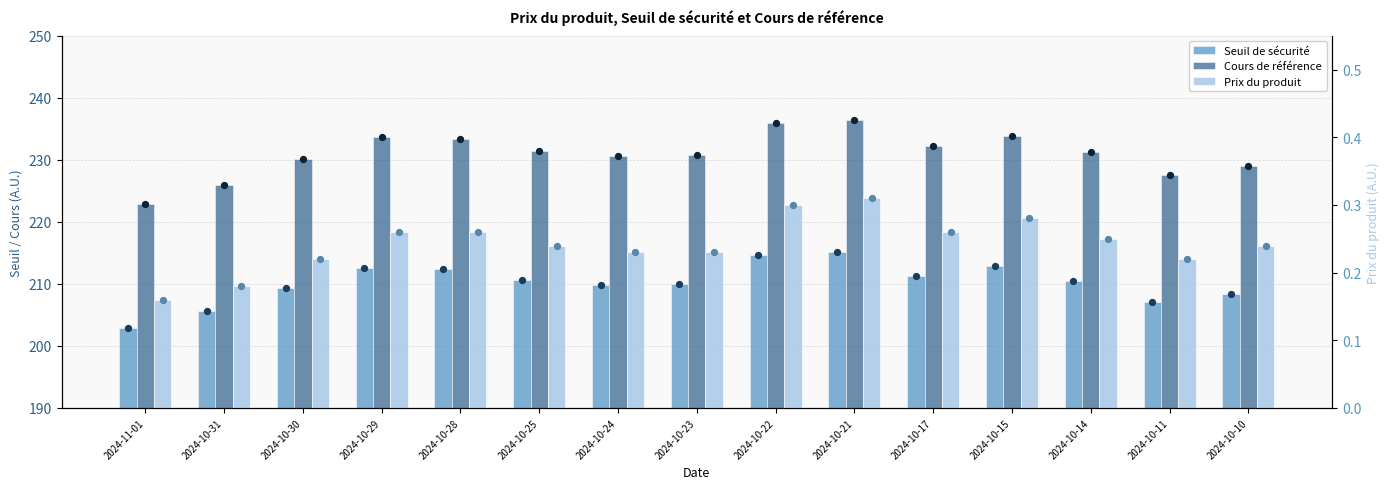

At how many categories does at least one series exceed 159?

15